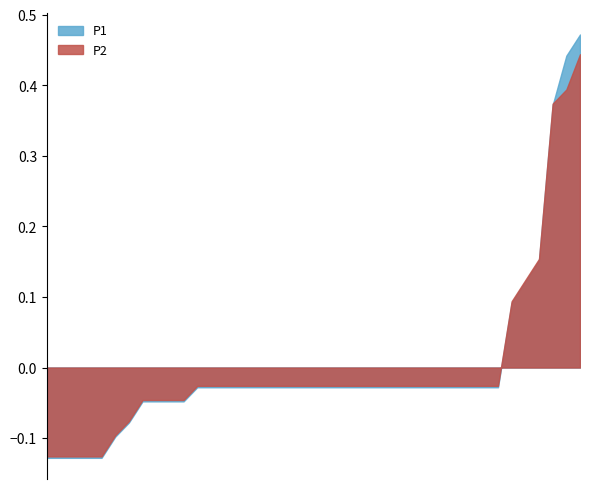

Which label corresponds to the largest value in the chart?

00:23